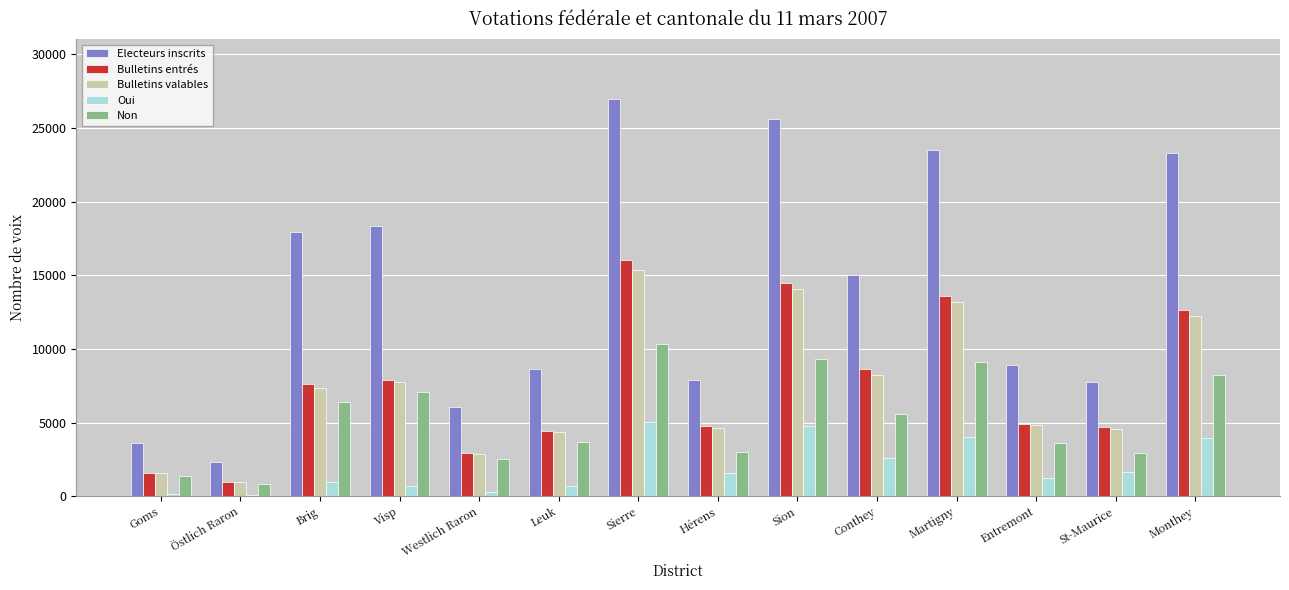

Is the value of Bulletins valables at Martigny greater than the value of Non at Visp?

Yes